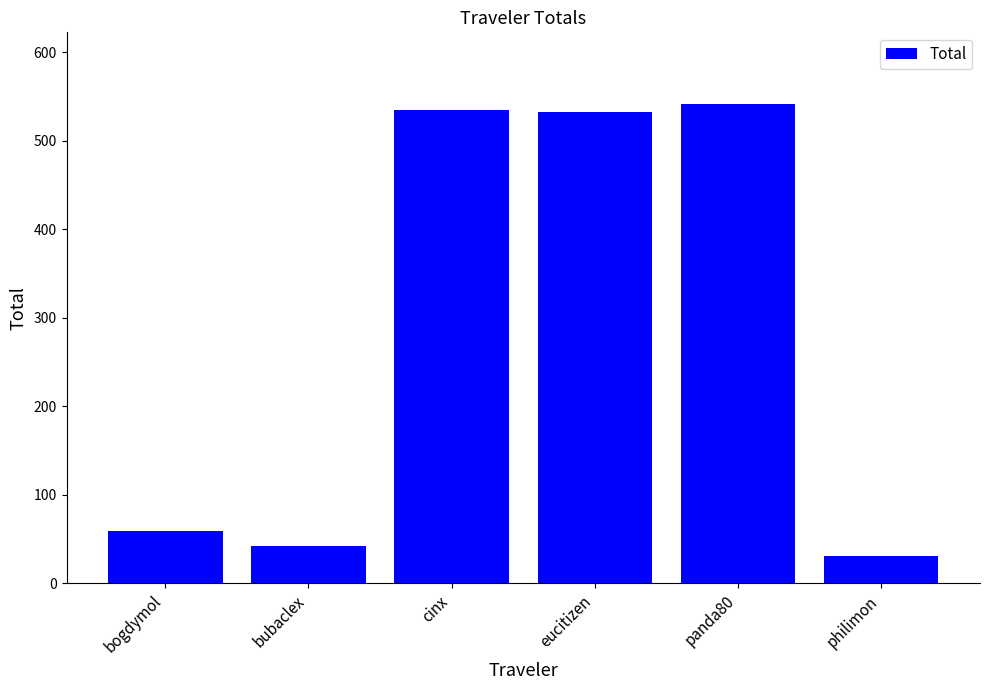

How many categories are shown in the chart?

6